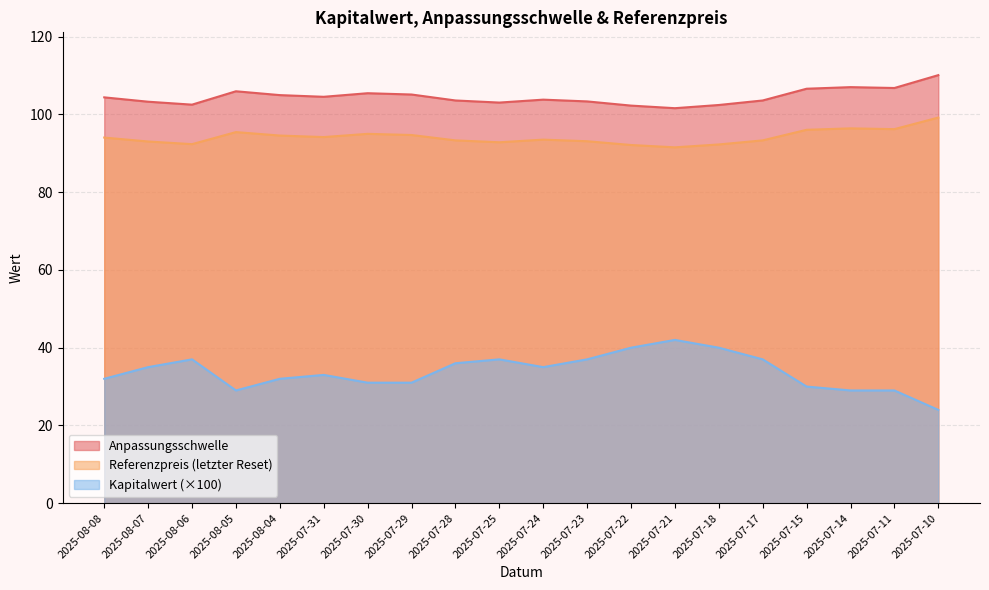

Which series has the largest total across all categories?

Anpassungsschwelle